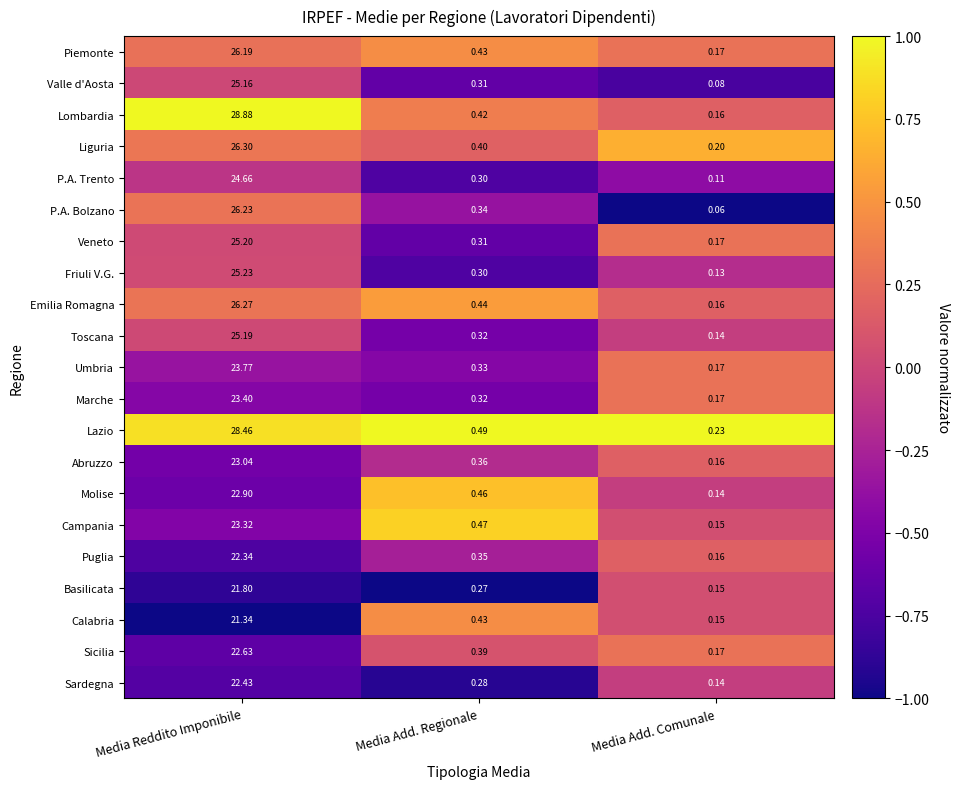

At which category is the sum across all series the highest?

Media Reddito Imponibile